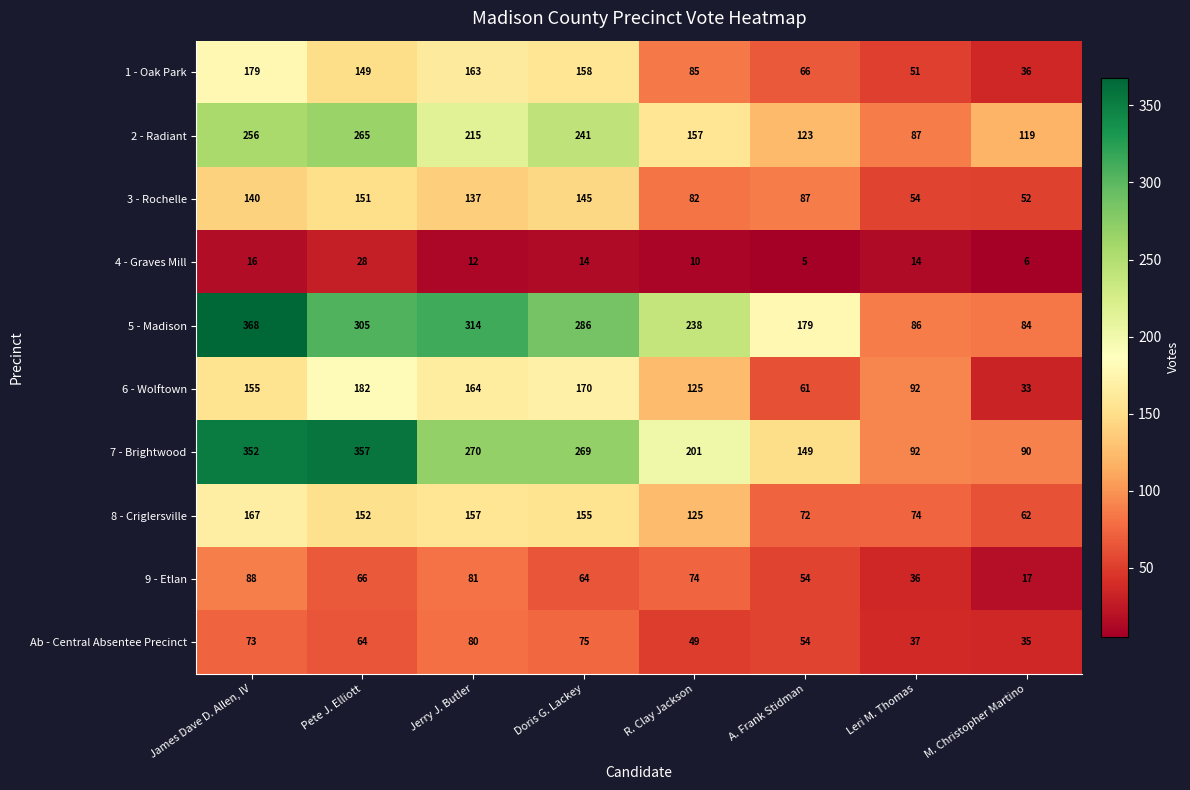

What is the average value of the 3 - Rochelle series?

106